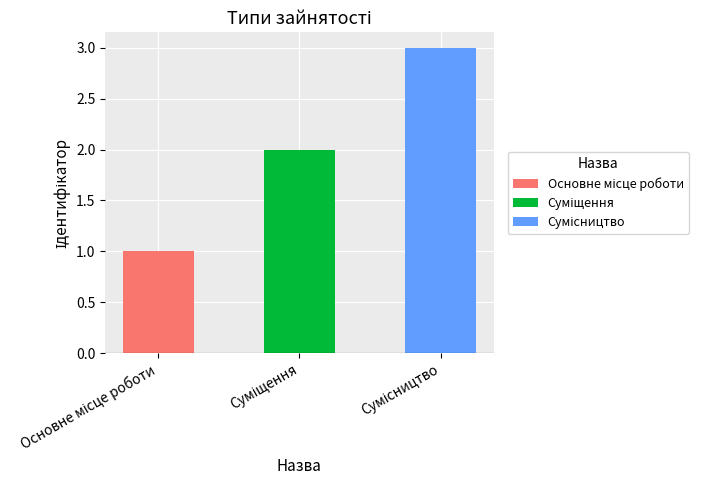

At which label does the data first exceed 2?

Сумісництво